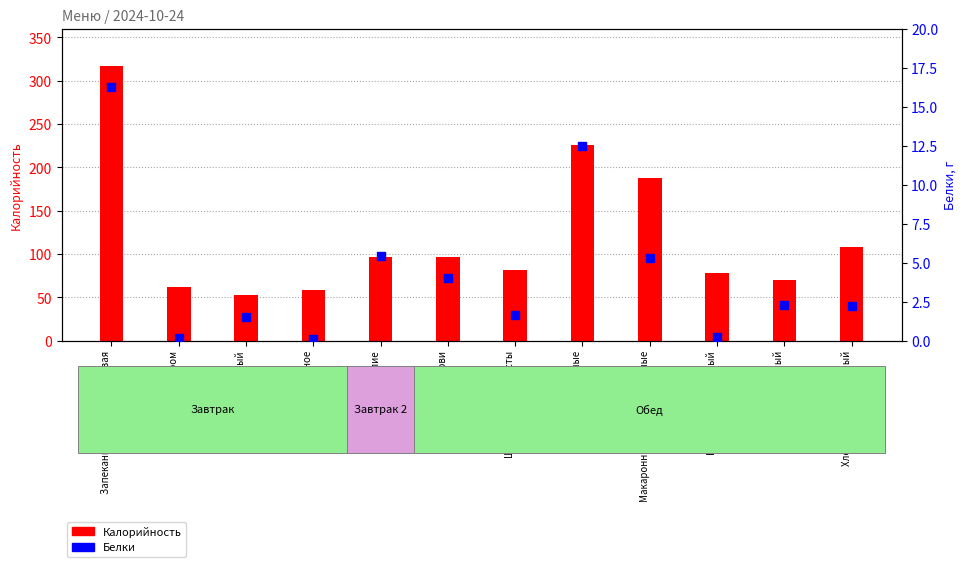

At which category is the sum across all series the highest?

Запеканка творожно-рисовая